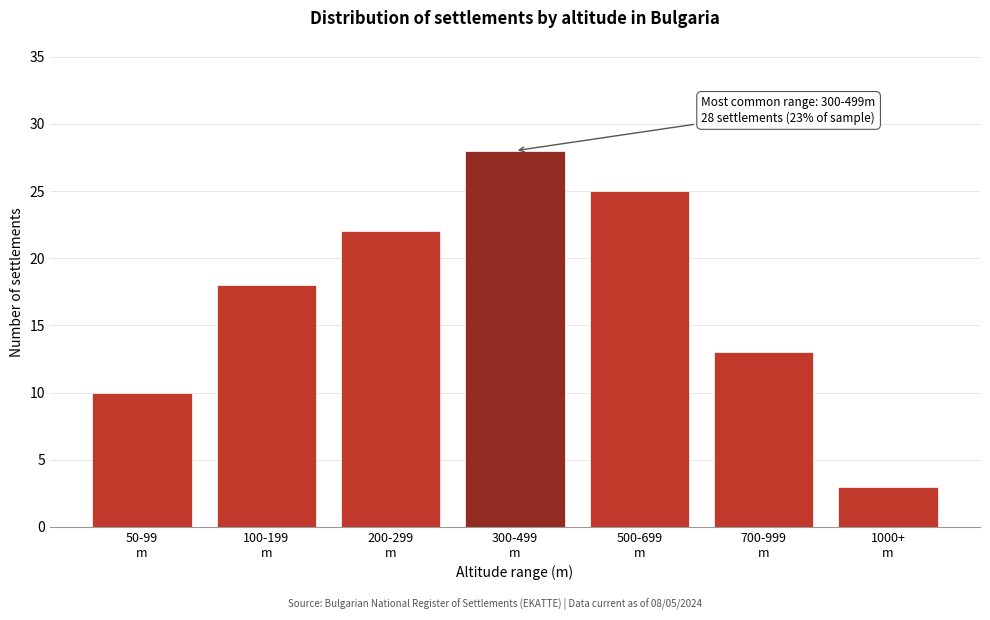

Reading right to left, list all the values displayed in this chart.

3	13	25	28	22	18	10